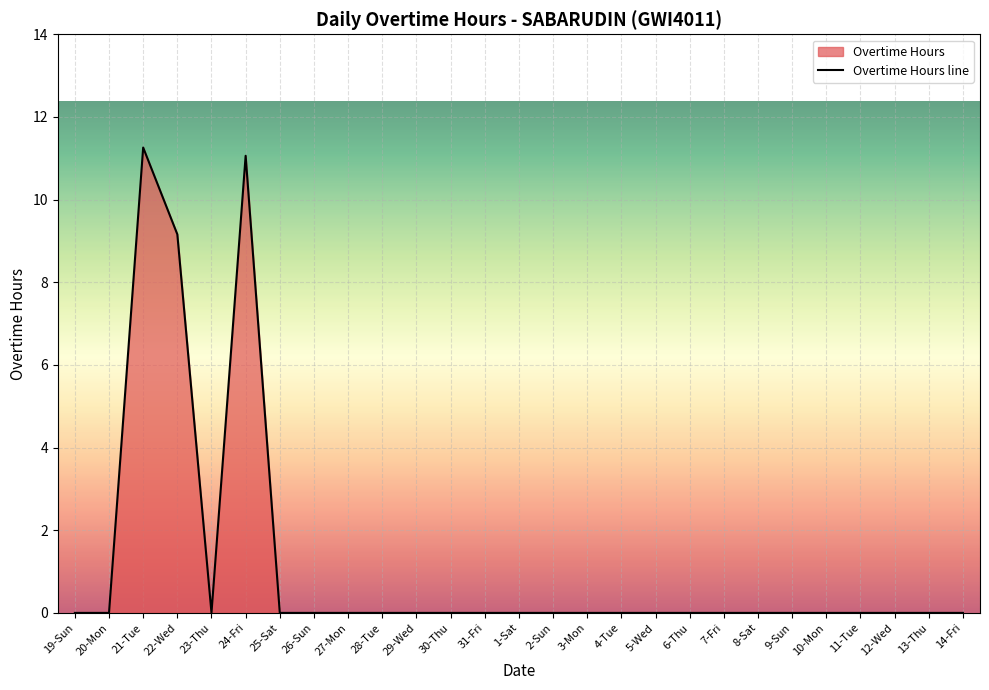

What is the difference between the maximum and minimum values?

11.3